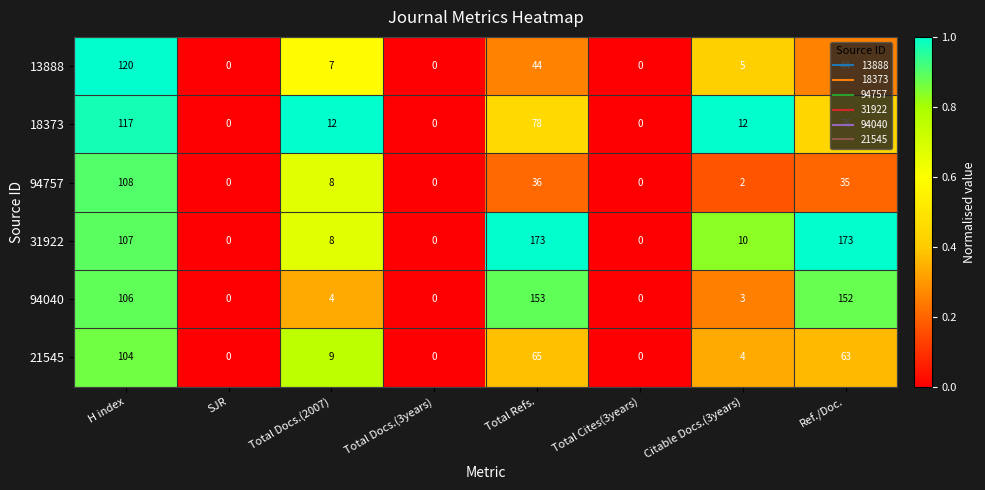

What is the sum of all 13888 values?

220